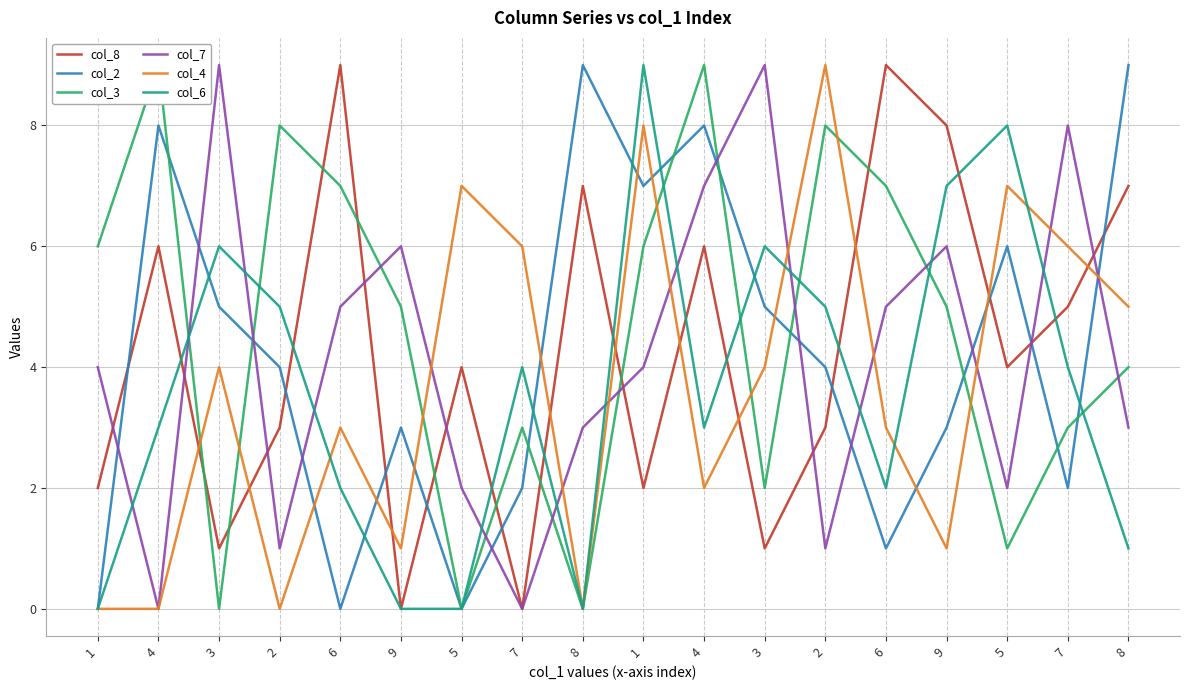

What is the average value of the col_6 series?

4